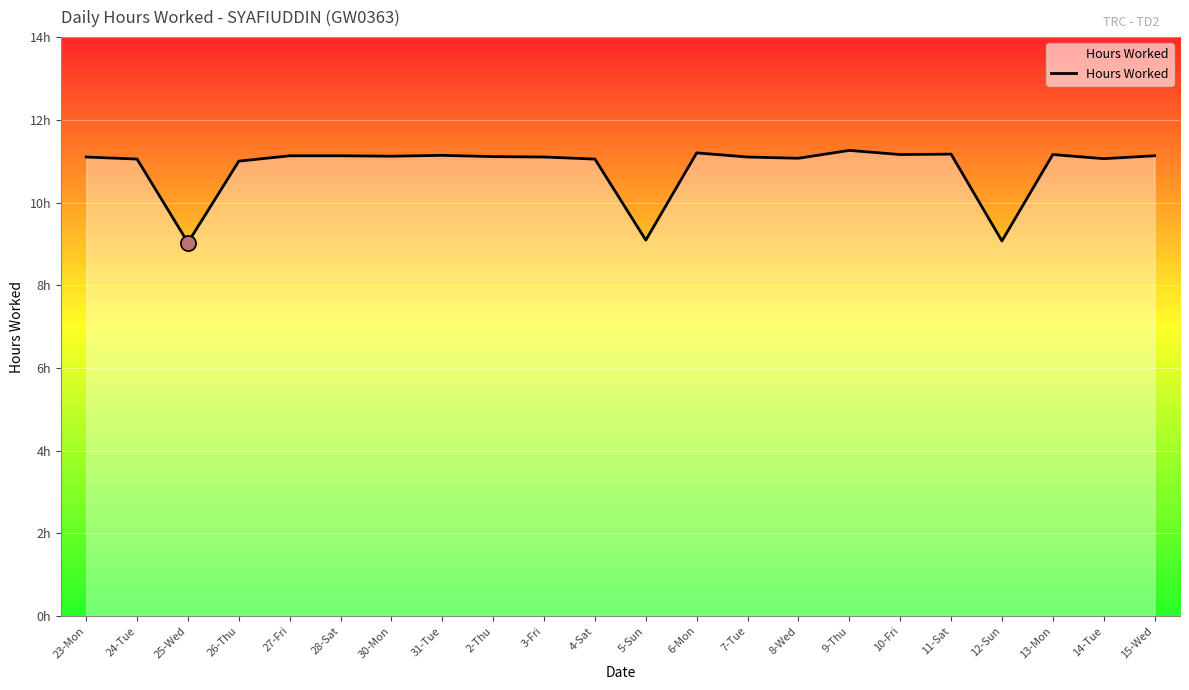

What is the change in value from 5-Sun to 15-Wed?

+2.0